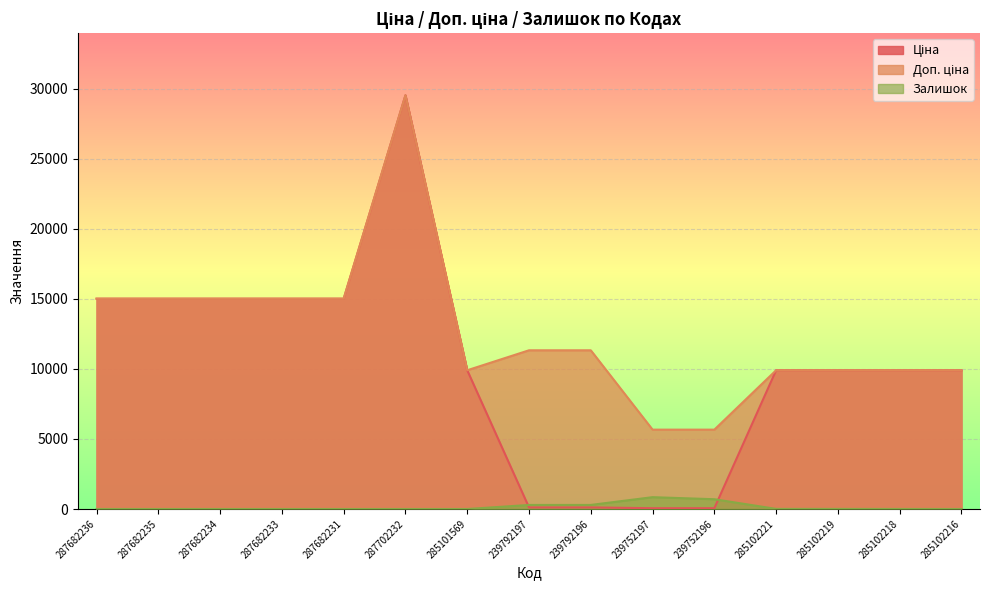

What is the difference between the maximum and second lowest values in the Ціна series?

29492.3